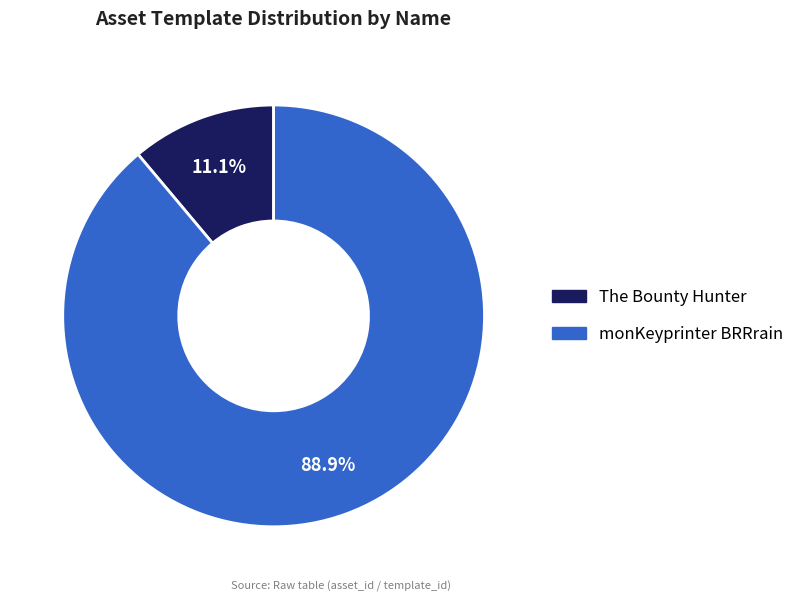

How many segments does this pie chart have?

2